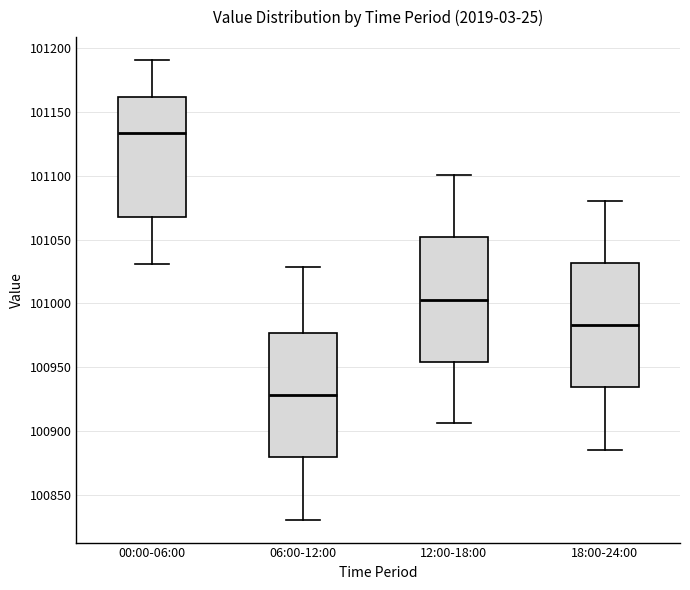

Where is the upper edge of the box for 06:00-12:00 on the y-axis? The values are not printed on the chart, so give them approximately, as read against the axis.

100975